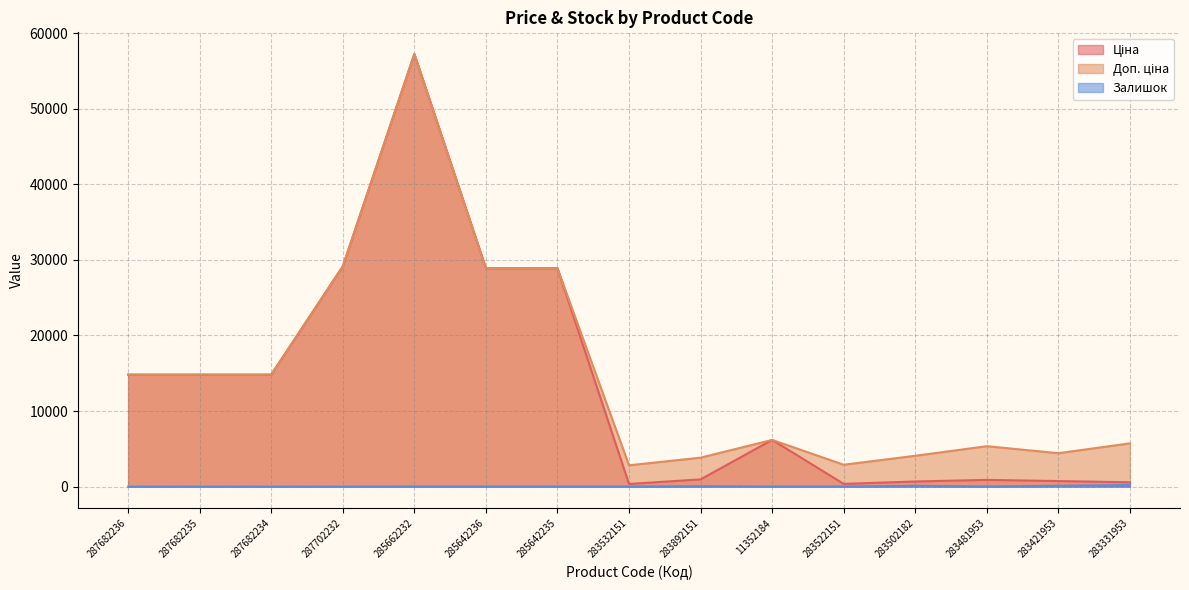

True or false: Доп. ціна and Залишок cross at least once.

False